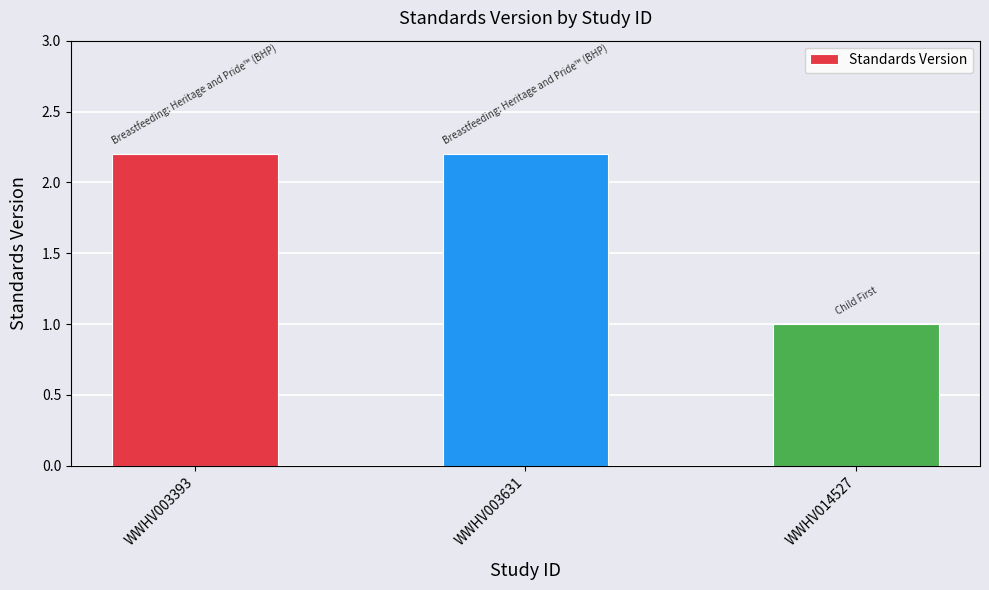

The chart shows a value of 2.2 at WWHV003393. True or false?

True